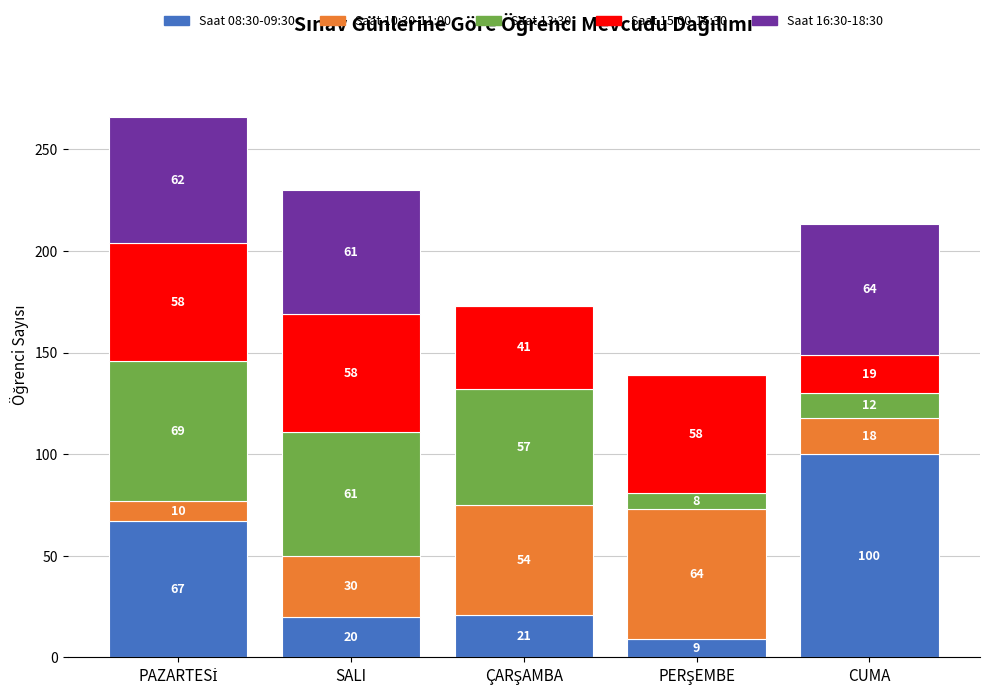

What is the total value across all series at SALI?

230